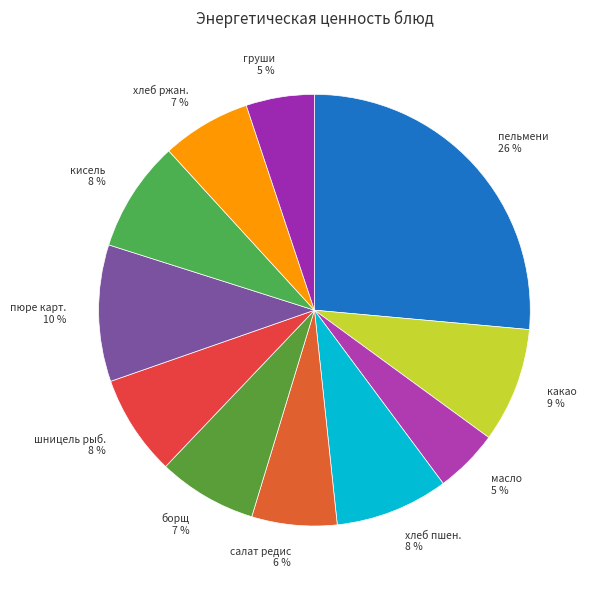

How many segments does this pie chart have?

11